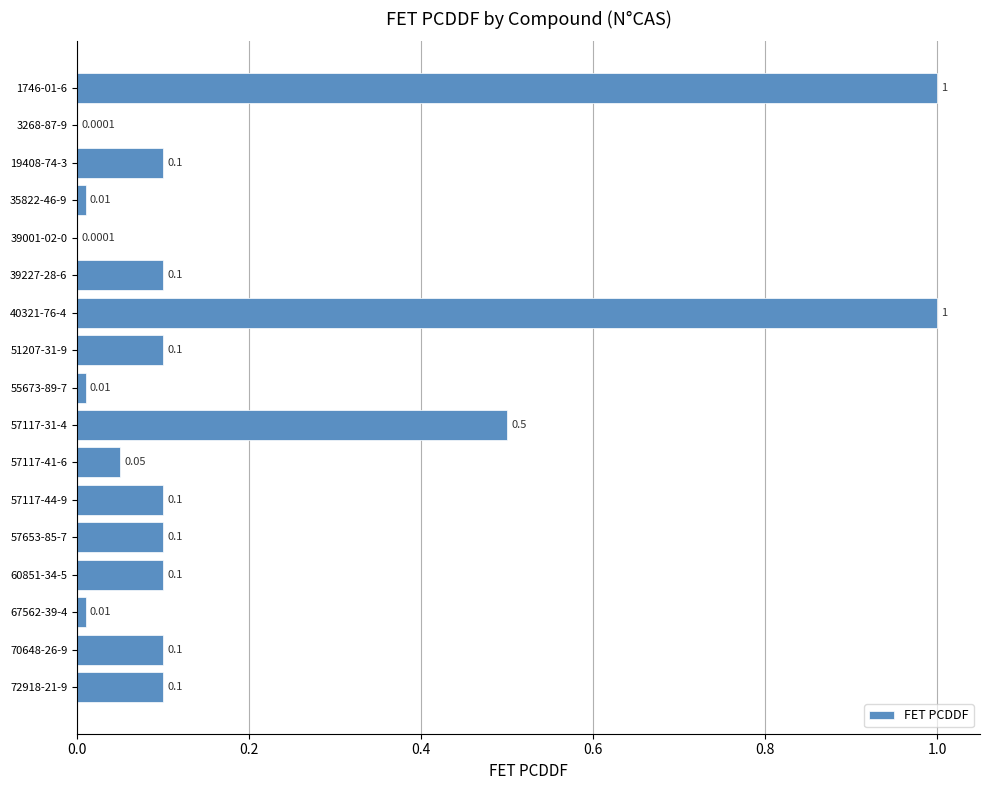

What is the change in value from 55673-89-7 to 60851-34-5?

+0.1